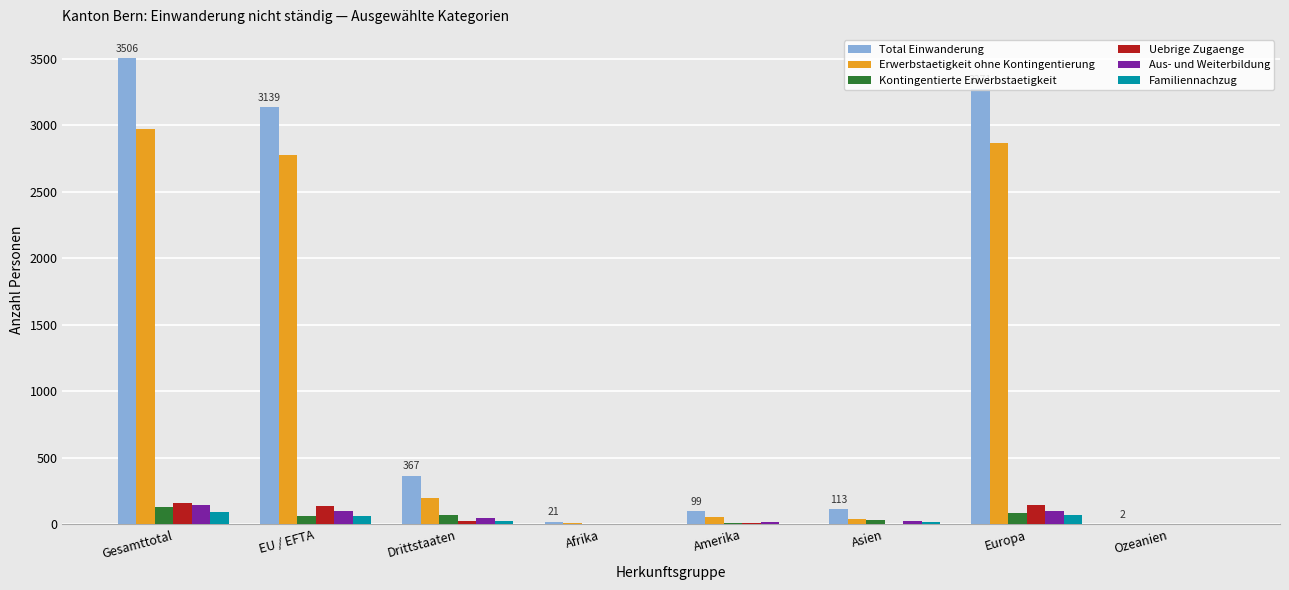

What value does the Kontingentierte Erwerbstaetigkeit series have at Asien?

32